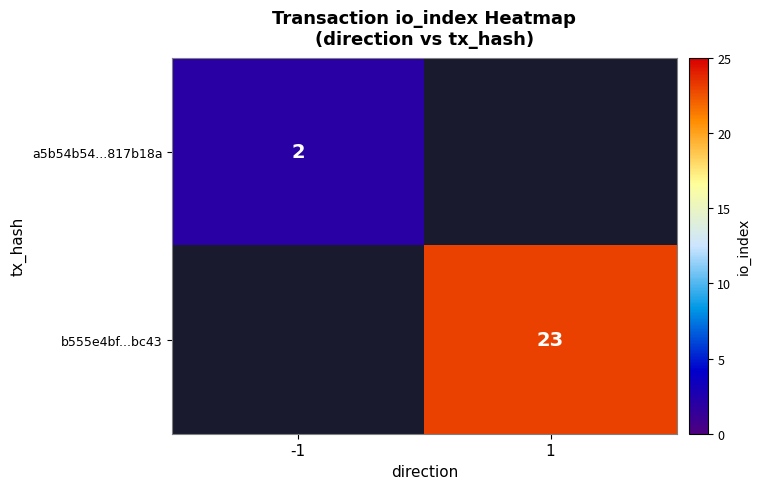

The value of a5b54b54...817b18a at -1 is 3. True or false?

False